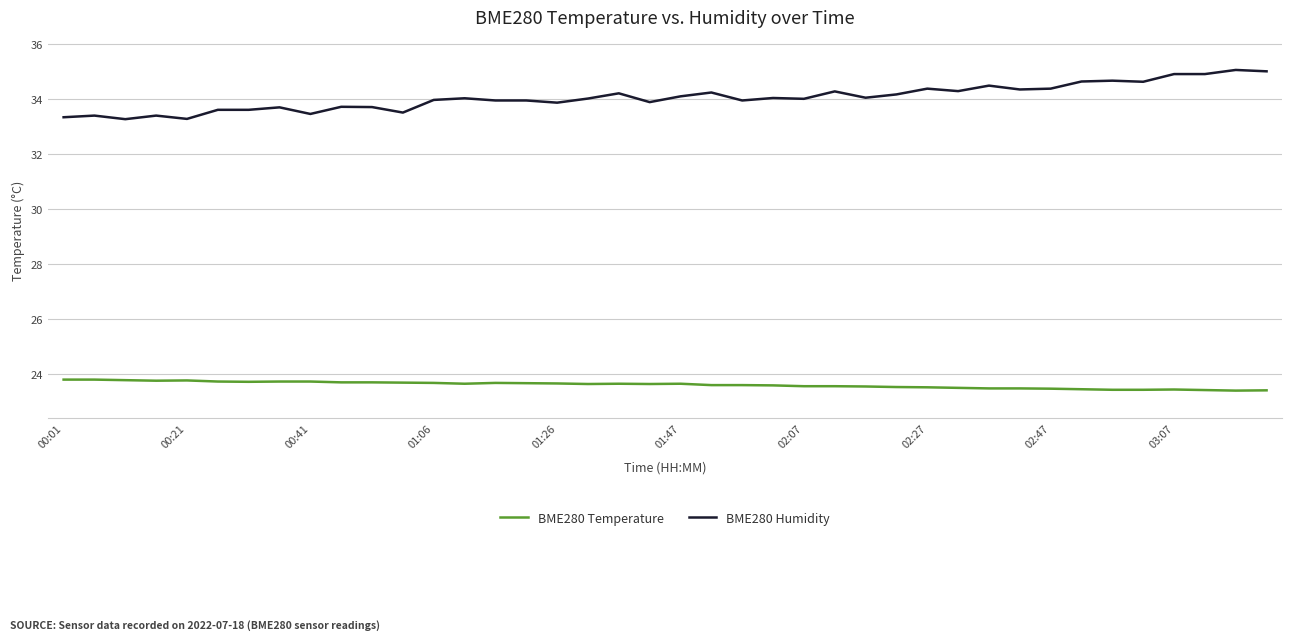

True or false: BME280 Temperature and BME280 Humidity cross at least once.

False